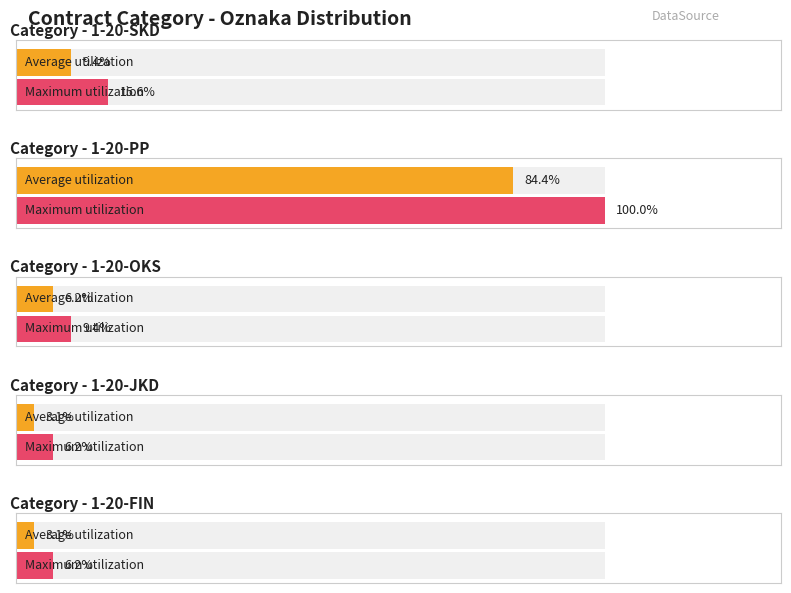

Is the value of Average utilization at 2 greater than the value of Maximum utilization at 0?

No